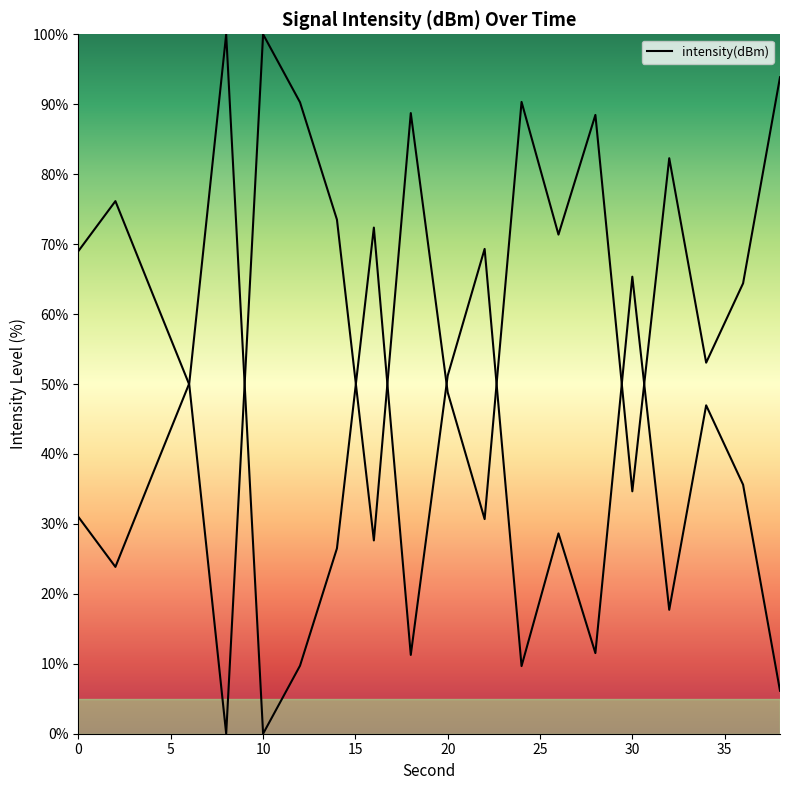

Between 8 and 38, which is larger?

8